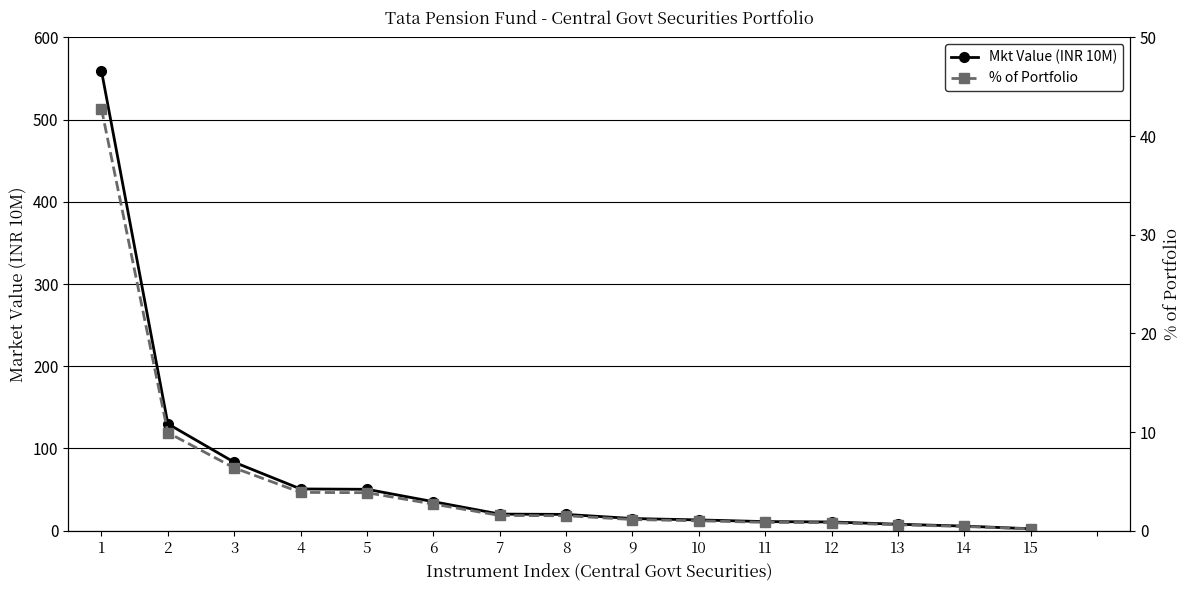

Reading left to right, extract all data points from this chart.

Mkt Value (INR 10M): 559.2	130.0	83.3	50.8	50.3	35.3	20.2	19.8	14.8	13.1	11.0	10.6	7.8	5.6	2.3
% of Portfolio: 42.8	9.9	6.4	3.9	3.8	2.7	1.5	1.5	1.1	1.0	0.8	0.8	0.6	0.4	0.2